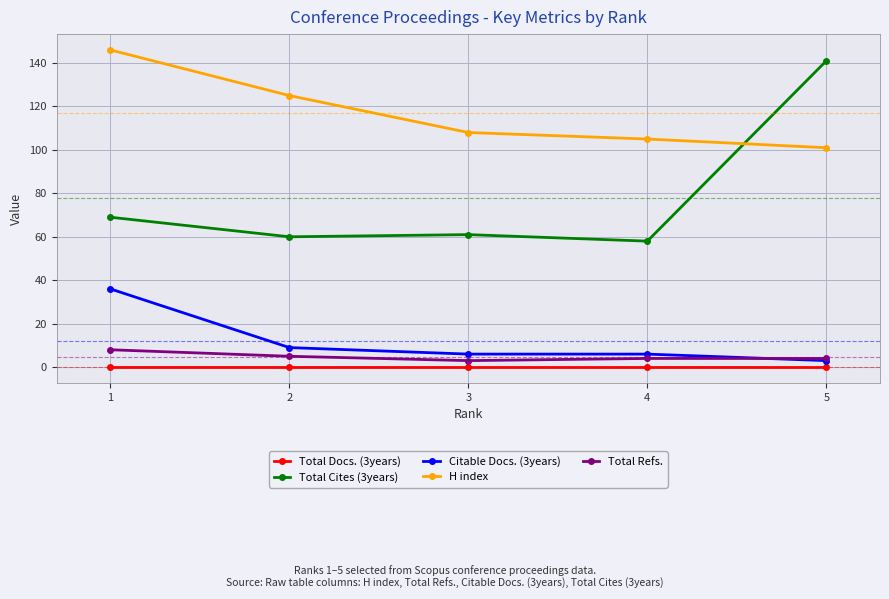

True or false: Total Docs. (3years) and Total Cites (3years) cross at least once.

False